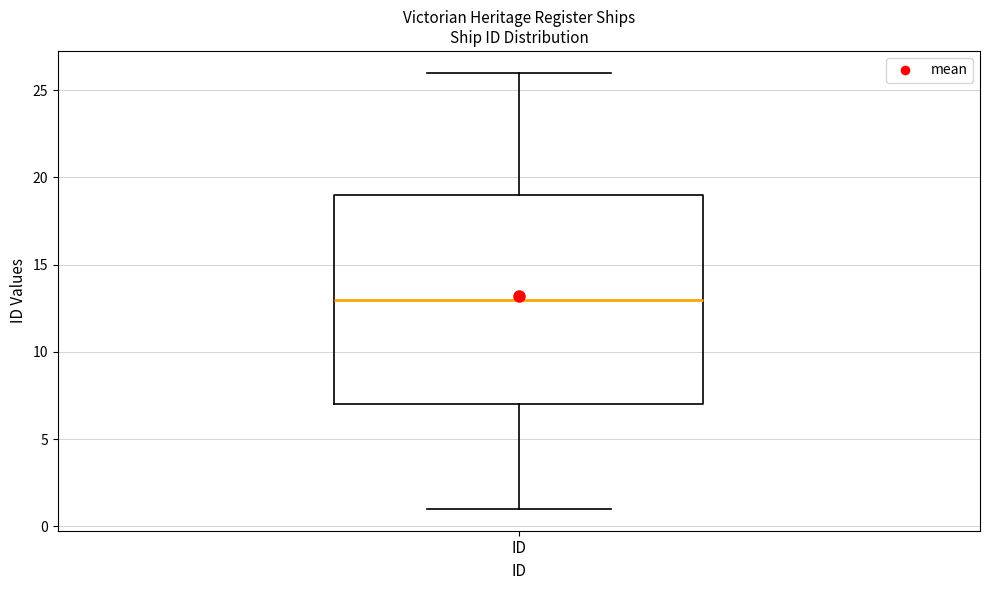

Transcribe this box plot: give where the median line is, the range the box spans, and where the two whiskers end, as read against the y-axis. The values are not printed on the chart, so give them approximately, as read against the axis.

median 13, box 7 to 19, whiskers 1 to 26